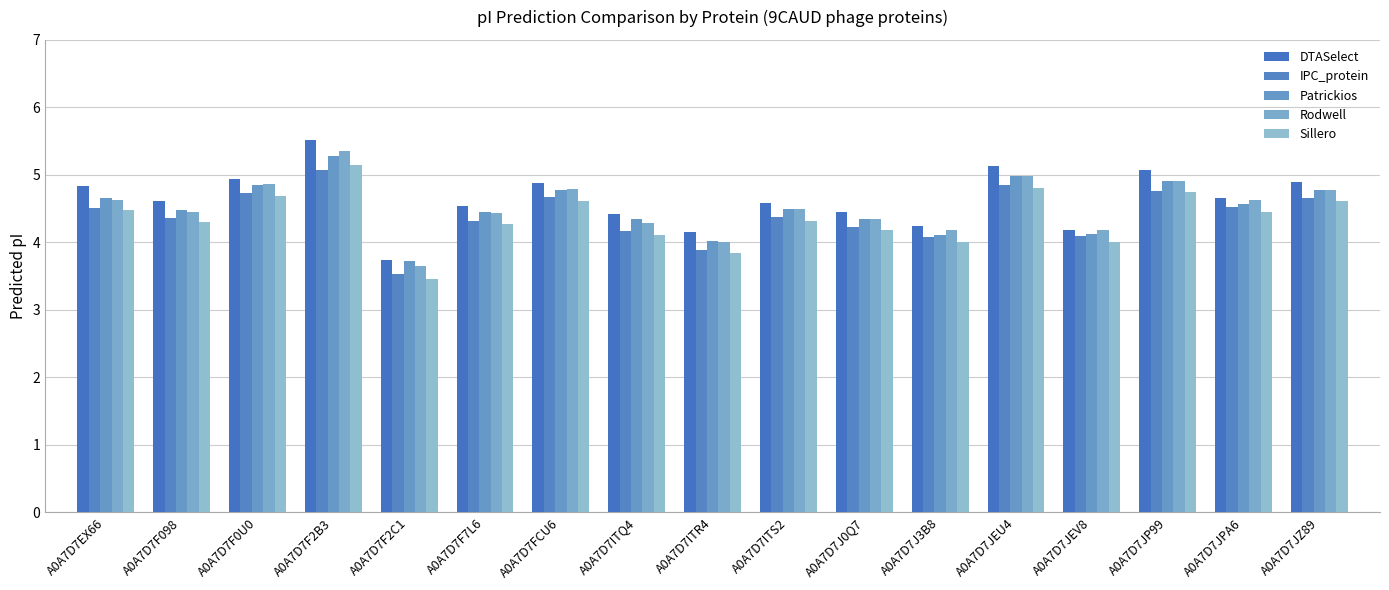

Are the bars horizontal?

No